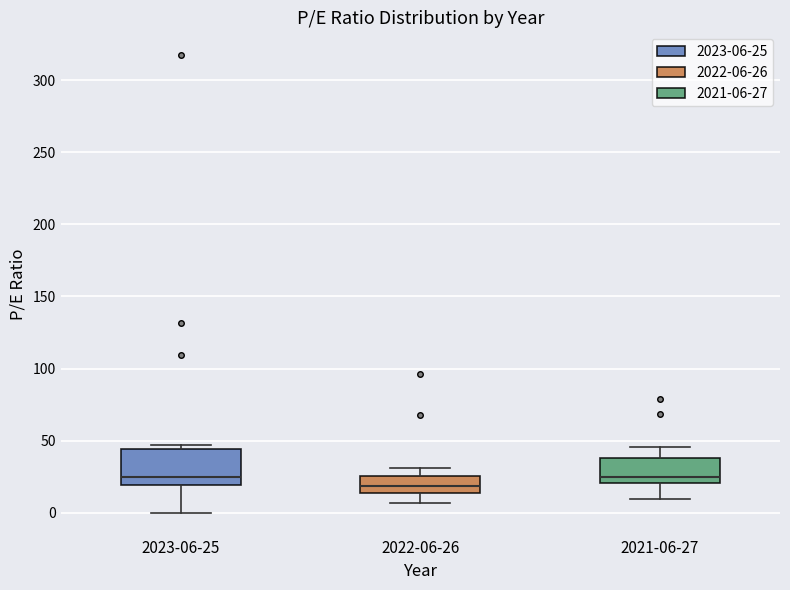

Reading left to right, transcribe this box plot: for each box, give where its median line is, the range the box spans, and where its two whiskers end, as read against the y-axis. The values are not printed on the chart, so give them approximately, as read against the axis.

2023-06-25: median 25, box 20 to 45, whiskers 0 to 45 (just above the box's upper edge)
2022-06-26: median 20, box 15 to 25, whiskers 5 to 30
2021-06-27: median 25, box 20 to 40, whiskers 10 to 45